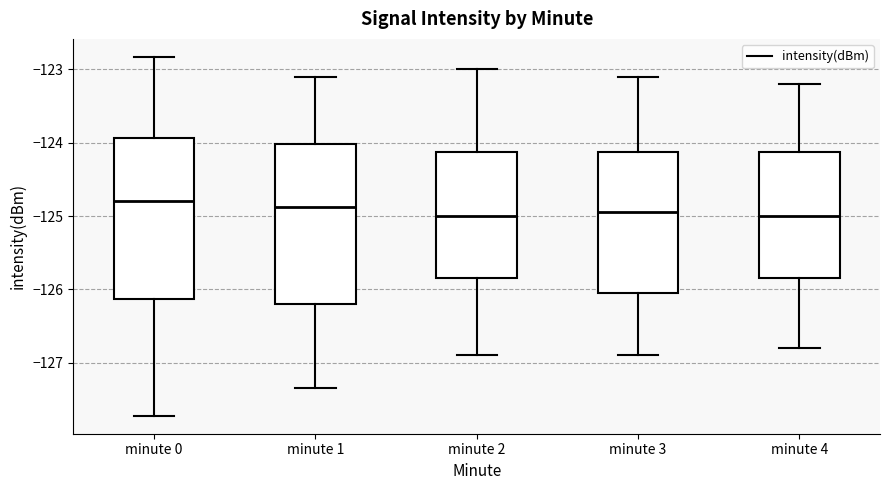

Reading left to right, read every box against the y-axis: the position of its median line, the range the box covers, and the ends of its whiskers. The values are not printed on the chart, so give them approximately, as read against the axis.

minute 0: median -124.8, box -126.1 to -123.9, whiskers -127.7 to -122.8
minute 1: median -124.9, box -126.2 to -124.0, whiskers -127.3 to -123.1
minute 2: median -125.0, box -125.8 to -124.1, whiskers -126.9 to -123.0
minute 3: median -124.9, box -126.0 to -124.1, whiskers -126.9 to -123.1
minute 4: median -125.0, box -125.8 to -124.1, whiskers -126.8 to -123.2